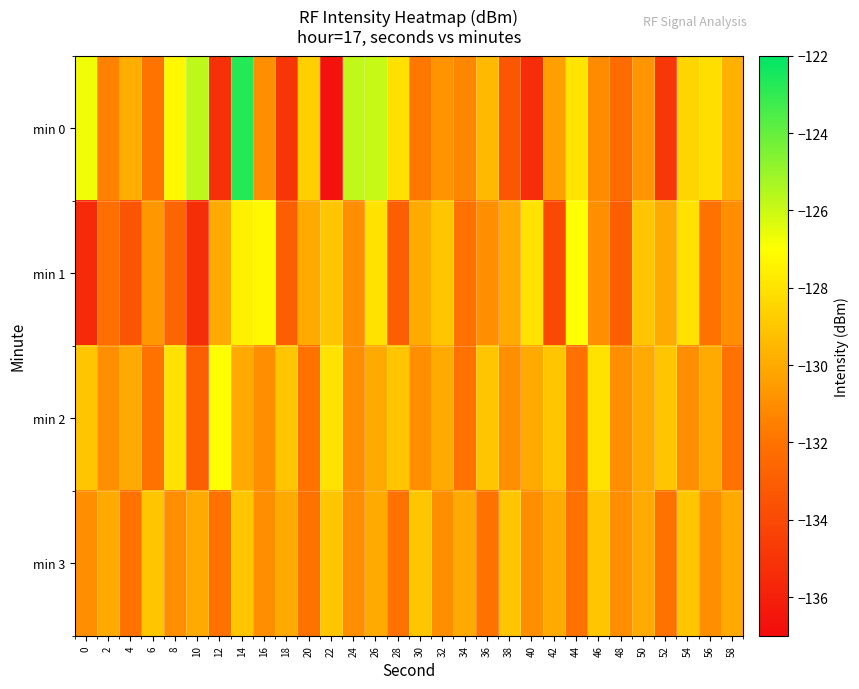

Reading right to left, extract all data points from this chart.

min 0: 58=-129.7	56=-128.2	54=-128.5	52=-134.9	50=-130.8	48=-132.4	46=-131.1	44=-127.9	42=-130.4	40=-135.4	38=-133.3	36=-129.5	34=-131.3	32=-130.8	30=-131.8	28=-128.1	26=-125.9	24=-125.8	22=-136.7	20=-128.7	18=-134.9	16=-131.0	14=-122.7	12=-135.1	10=-125.7	8=-127.3	6=-131.9	4=-129.9	2=-131.5	0=-126.7
min 1: 58=-131.0	56=-132.0	54=-128.0	52=-130.0	50=-129.0	48=-133.0	46=-131.0	44=-127.0	42=-134.0	40=-128.0	38=-130.0	36=-131.0	34=-132.0	32=-129.0	30=-130.0	28=-133.0	26=-128.0	24=-131.0	22=-129.0	20=-130.0	18=-132.9	16=-127.2	14=-127.5	12=-130.0	10=-135.4	8=-132.6	6=-130.7	4=-133.5	2=-132.2	0=-135.5
min 2: 58=-132.0	56=-130.0	54=-131.0	52=-129.0	50=-130.0	48=-131.0	46=-128.0	44=-132.0	42=-129.0	40=-130.0	38=-131.0	36=-129.0	34=-132.0	32=-130.0	30=-131.0	28=-129.0	26=-130.0	24=-131.0	22=-128.0	20=-132.0	18=-129.0	16=-131.0	14=-130.0	12=-127.0	10=-133.0	8=-128.0	6=-132.0	4=-130.0	2=-131.0	0=-129.0
min 3: 58=-130.0	56=-131.0	54=-129.0	52=-132.0	50=-130.0	48=-131.0	46=-129.0	44=-132.0	42=-130.0	40=-131.0	38=-129.0	36=-132.0	34=-130.0	32=-131.0	30=-129.0	28=-132.0	26=-130.0	24=-131.0	22=-129.0	20=-132.0	18=-130.0	16=-131.0	14=-129.0	12=-132.0	10=-130.0	8=-131.0	6=-129.0	4=-132.0	2=-130.0	0=-131.0